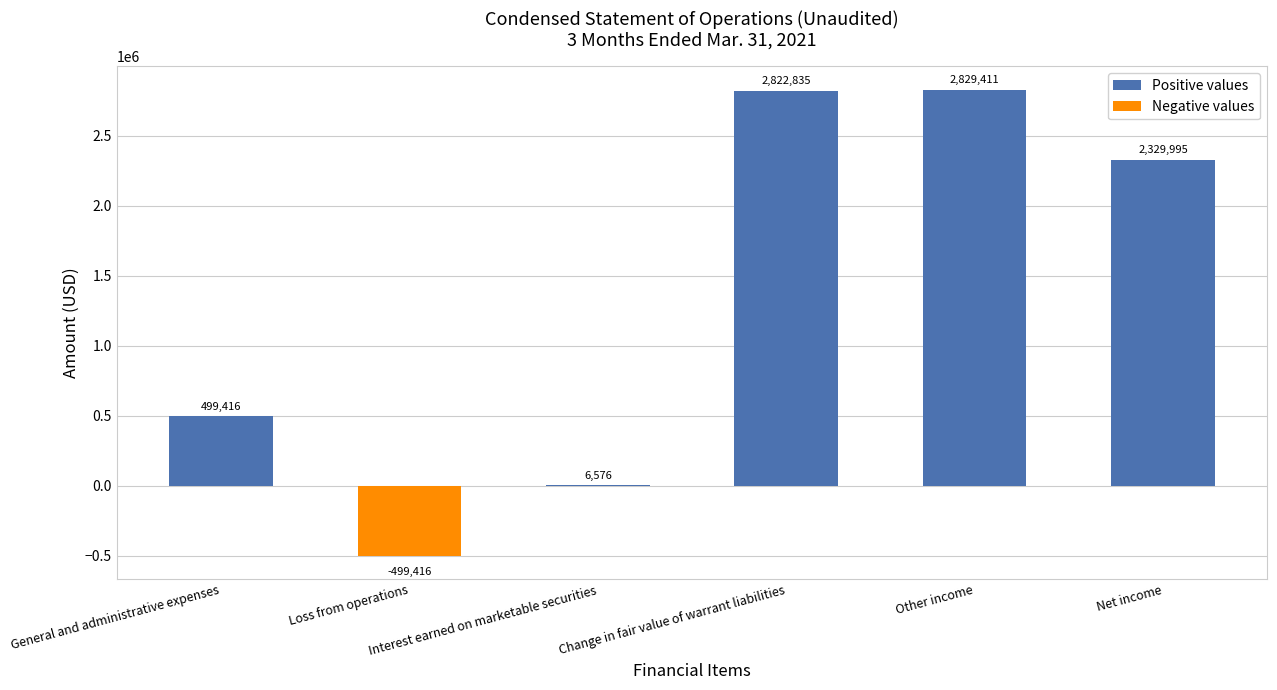

What is the maximum value shown in the chart?

2829411